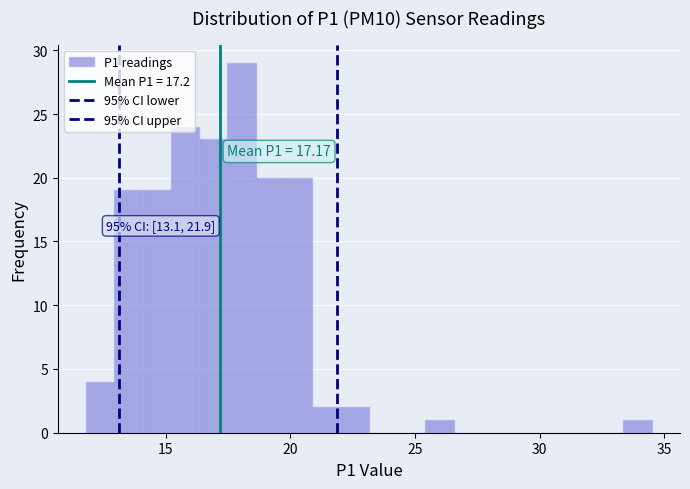

Read against the x-axis, roughly where is the centre of the tallest bar?

18.0